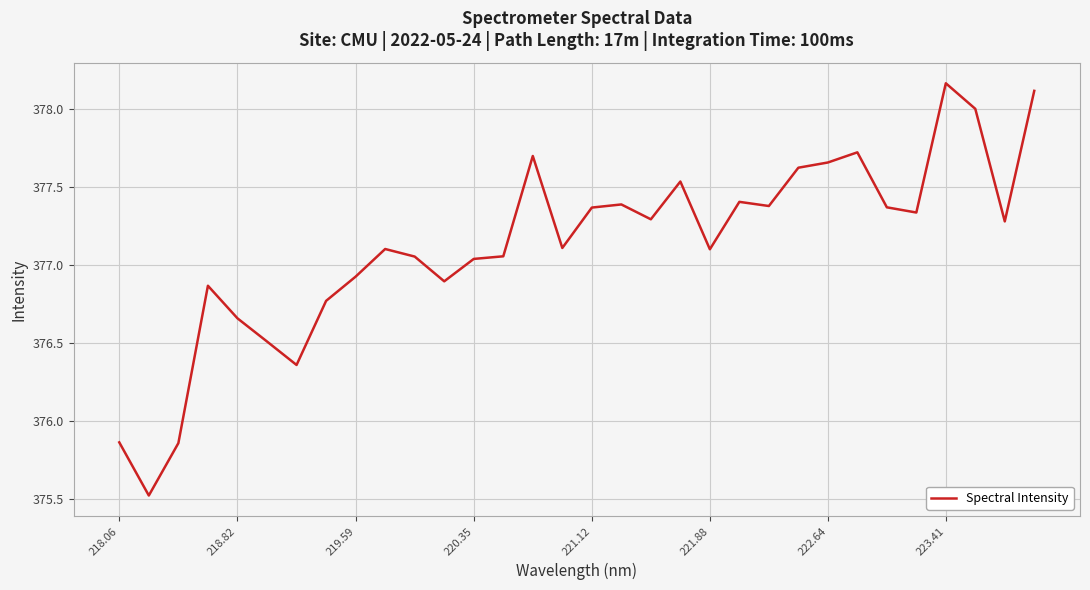

What is the difference between the maximum and minimum values?

2.6